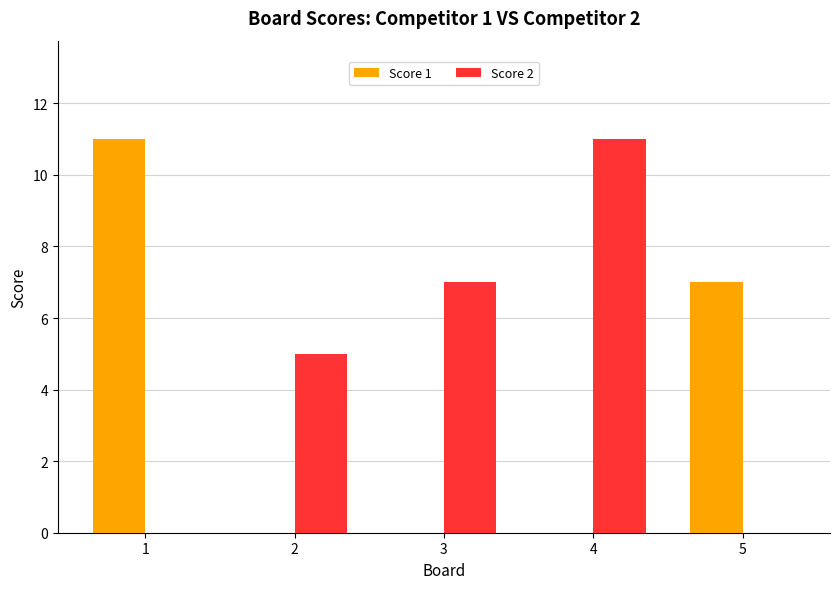

Which series has the largest total across all categories?

Score 2